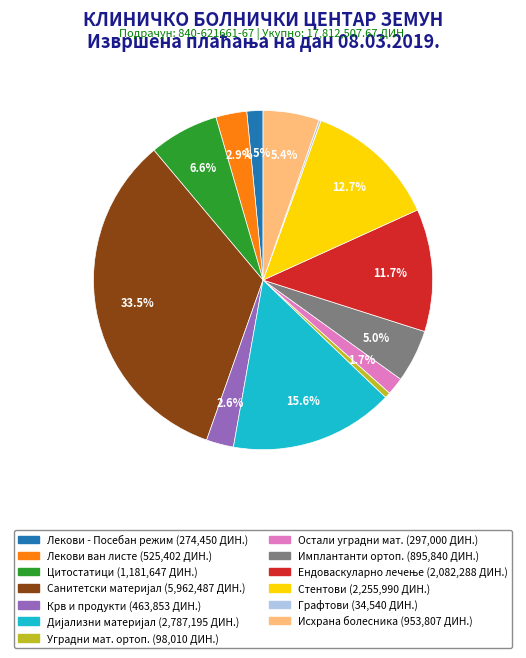

Is there any slice that represents more than half of the pie?

No